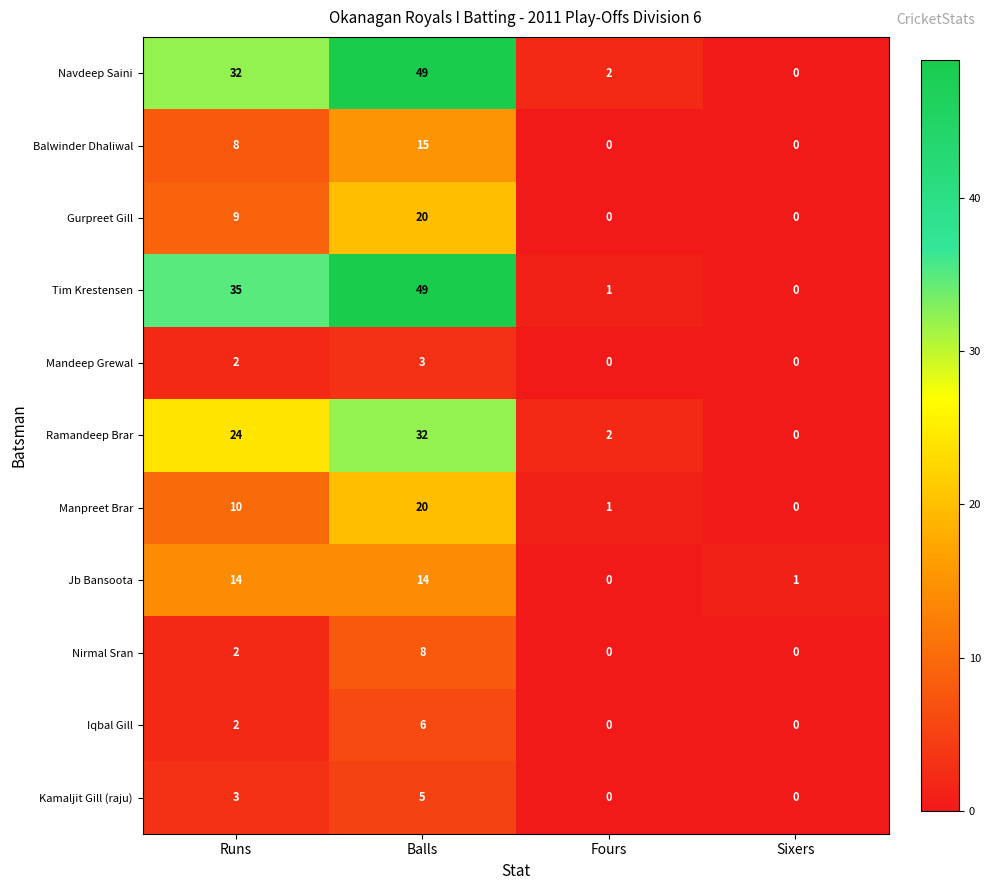

How many categories are shown in the chart?

4